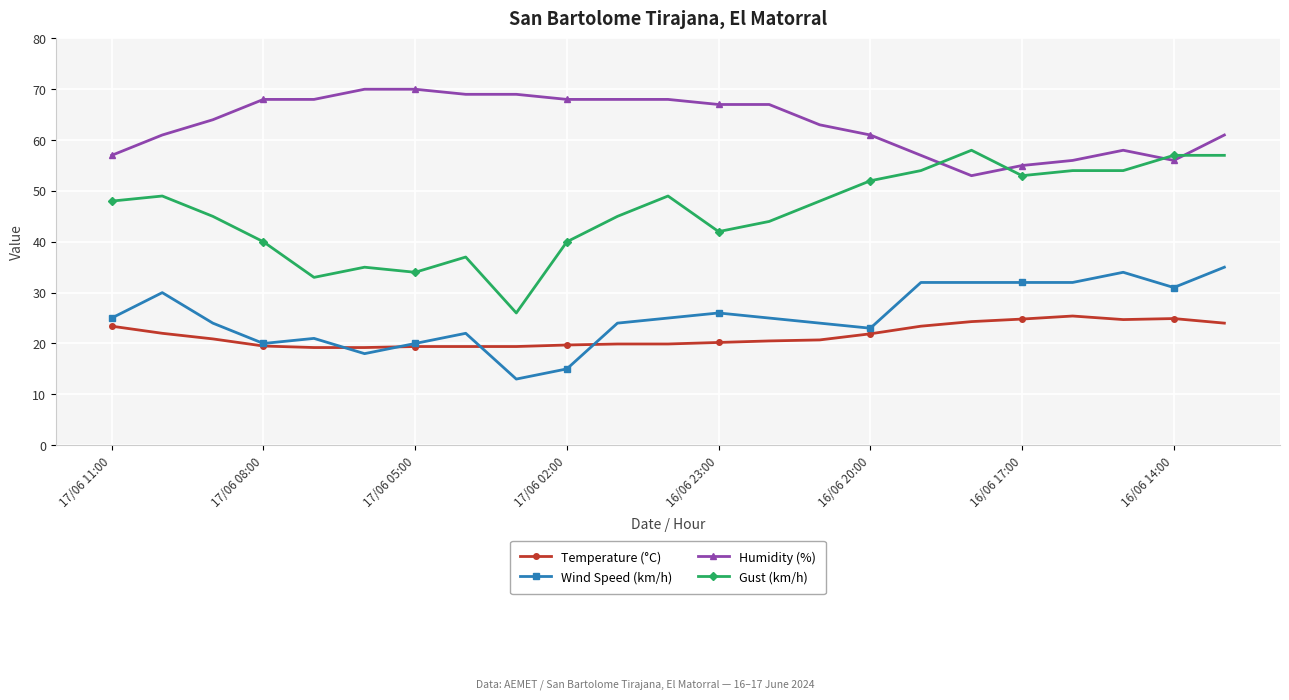

Which series has the largest total across all categories?

Humidity (%)